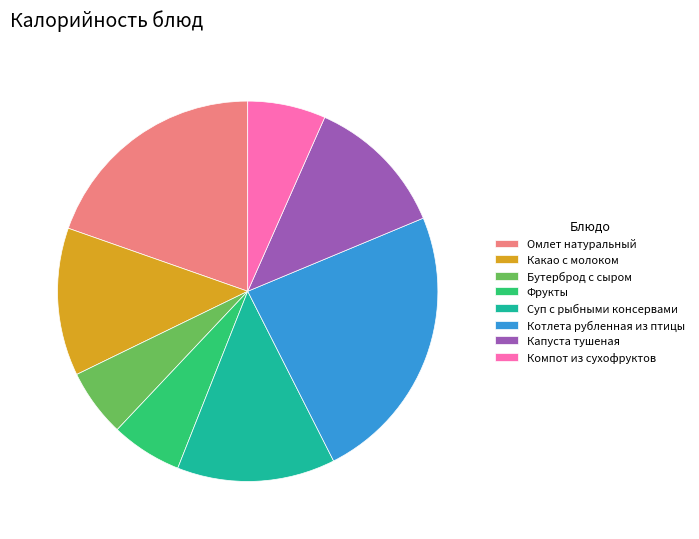

Does any single category account for the majority?

No